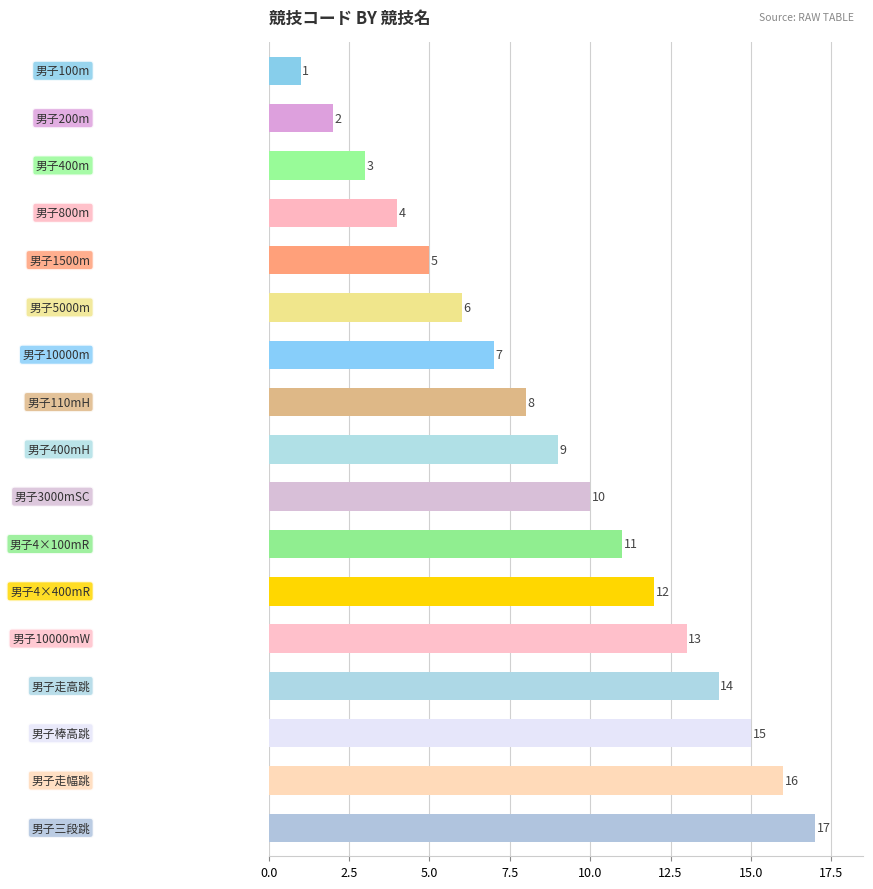

What is the value of the 9th bar from the top?

9